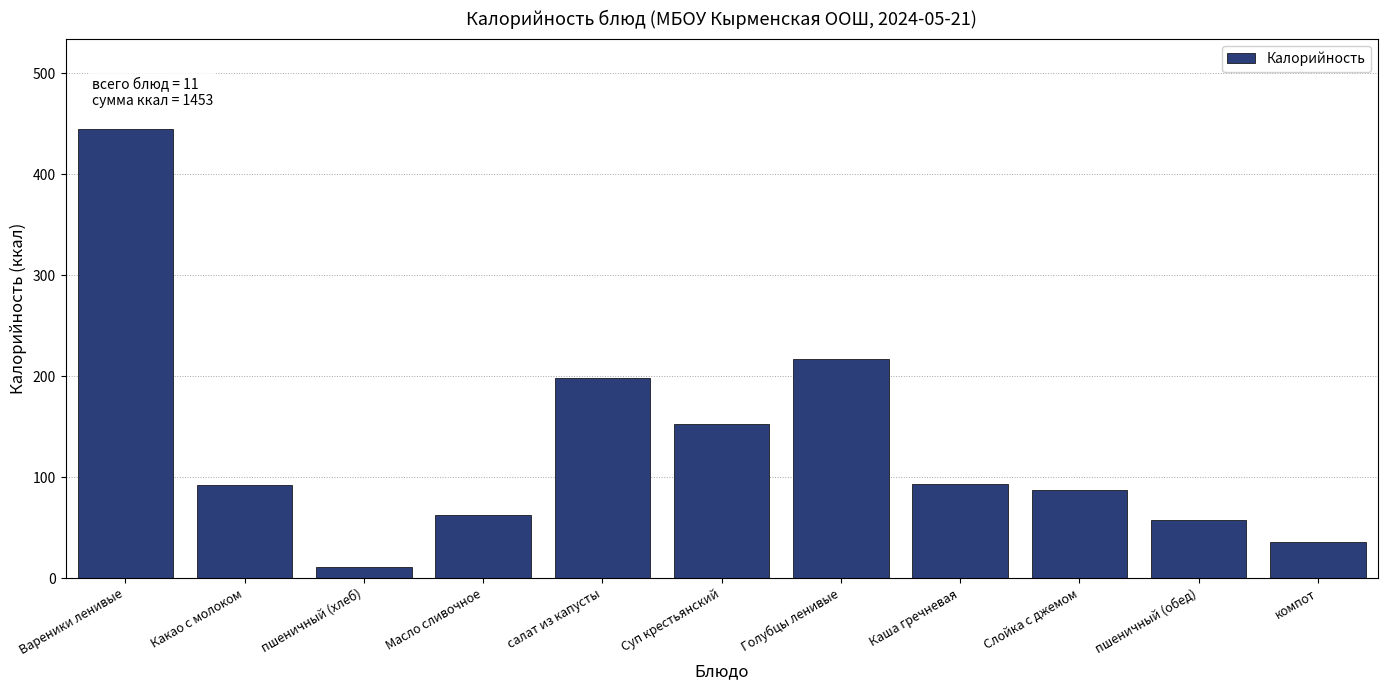

Approximately how many times larger is the value at салат из капусты compared to Суп крестьянский?

1.3